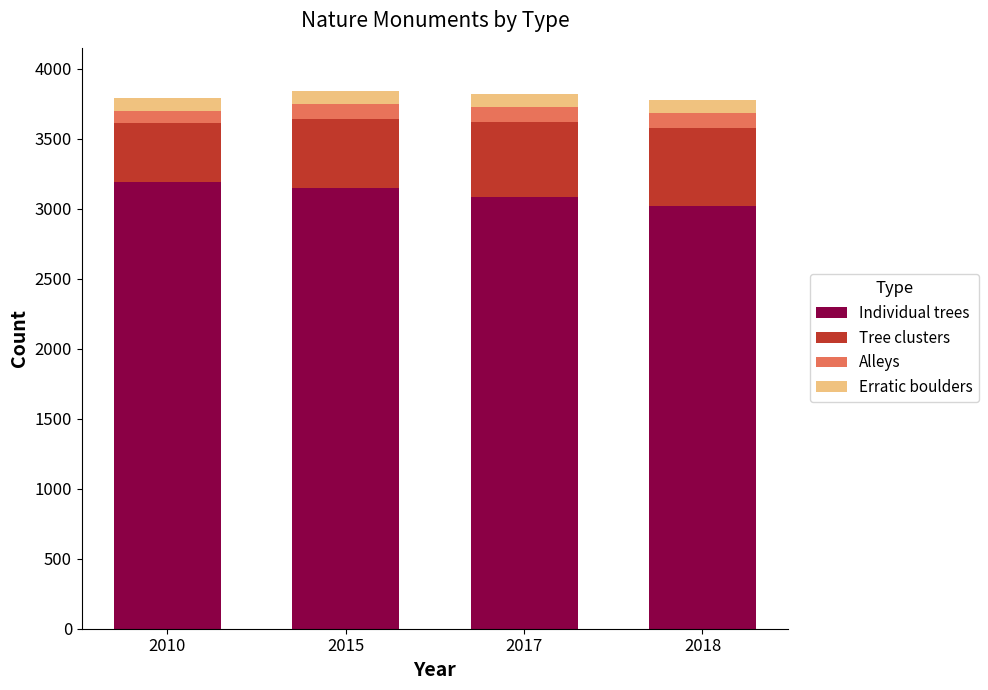

What is the sum of the Individual trees values at 2015 and 2017?

6233